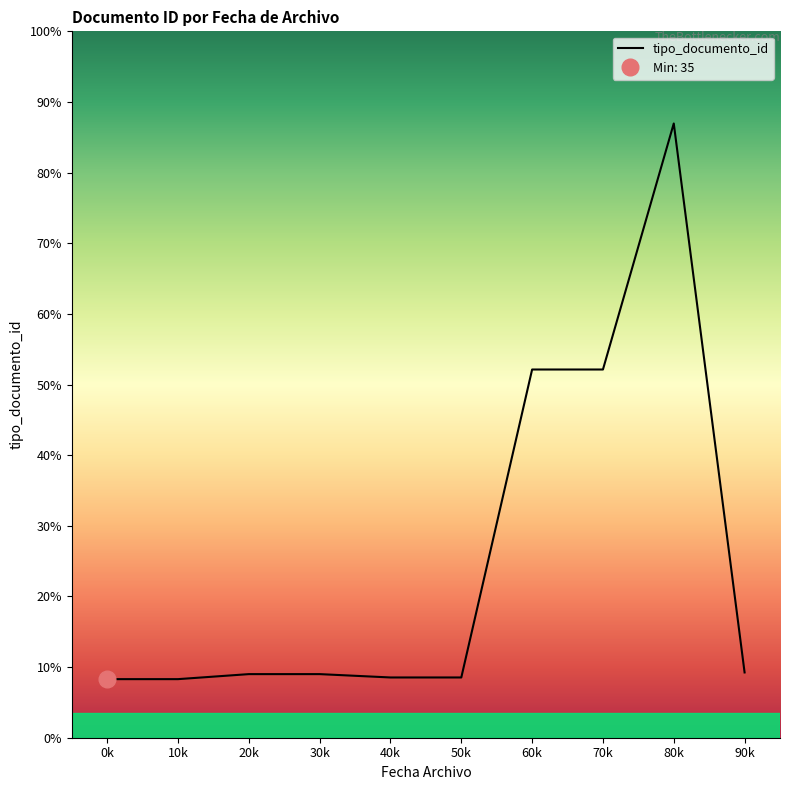

What is the difference between the maximum and minimum values?

332